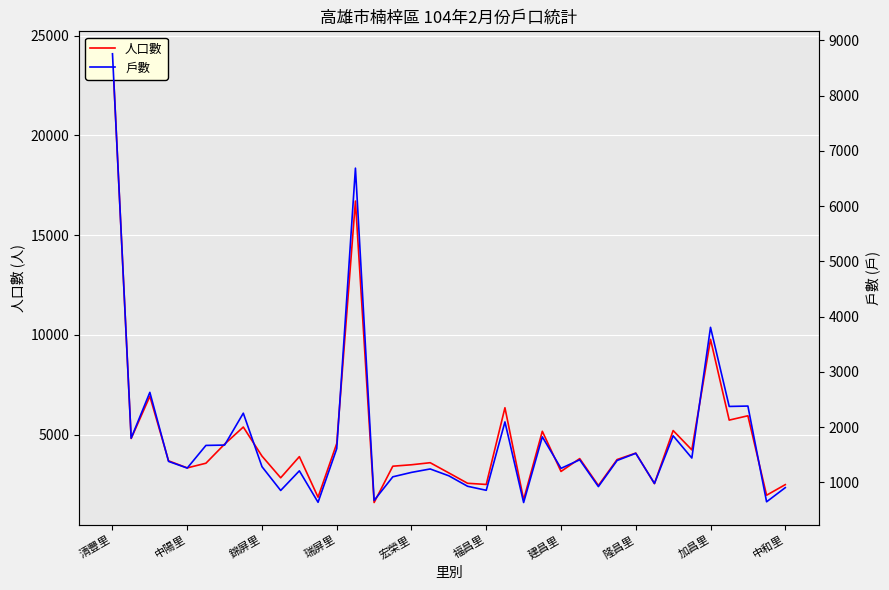

How many data points in 人口數 are above 3752?

18